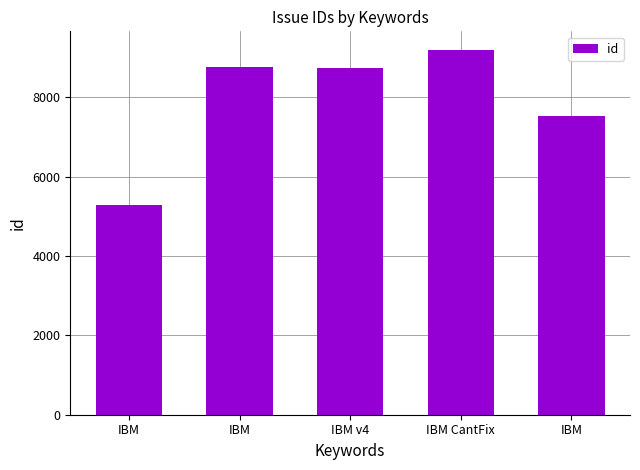

Are the bars horizontal?

No